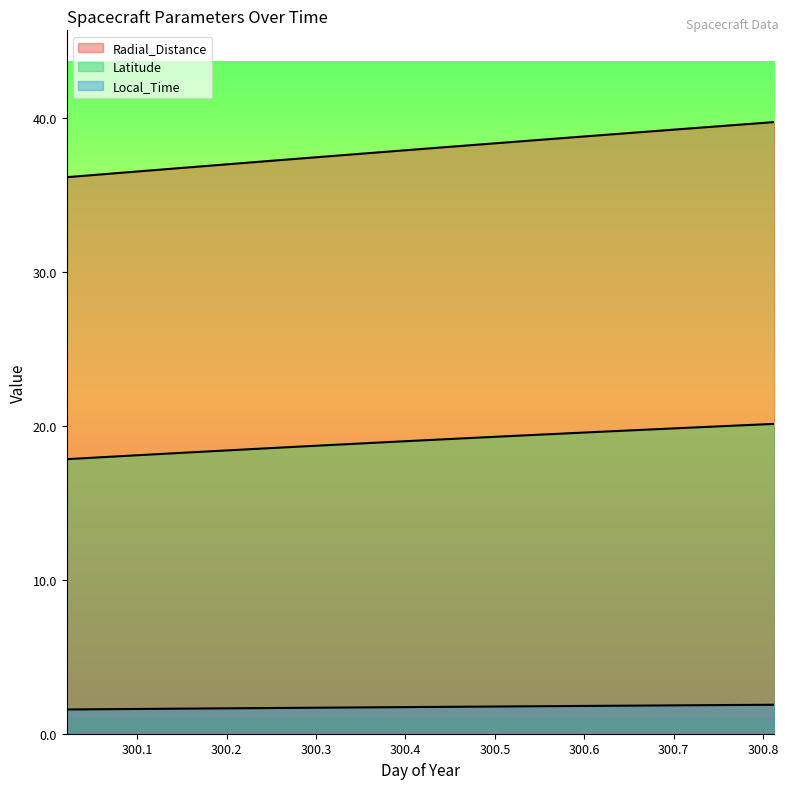

True or false: Radial_Distance has more than 2 points higher than both neighbors.

False